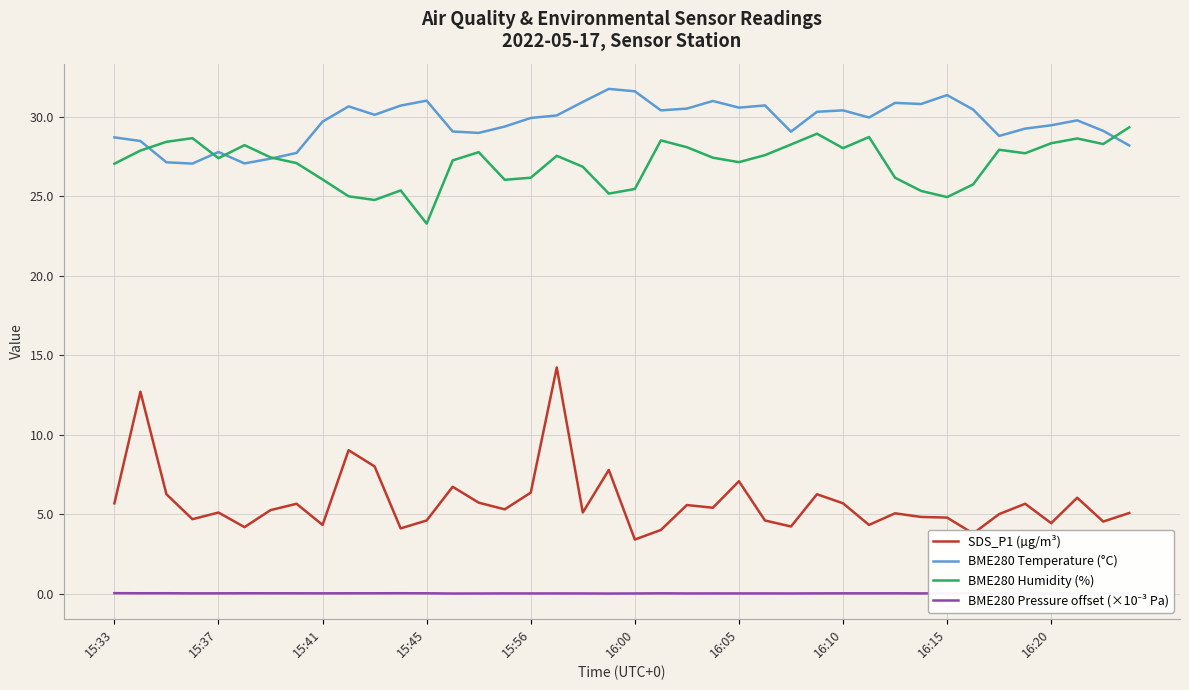

True or false: SDS_P1 (µg/m³) and BME280 Temperature (°C) intersect in this chart.

False